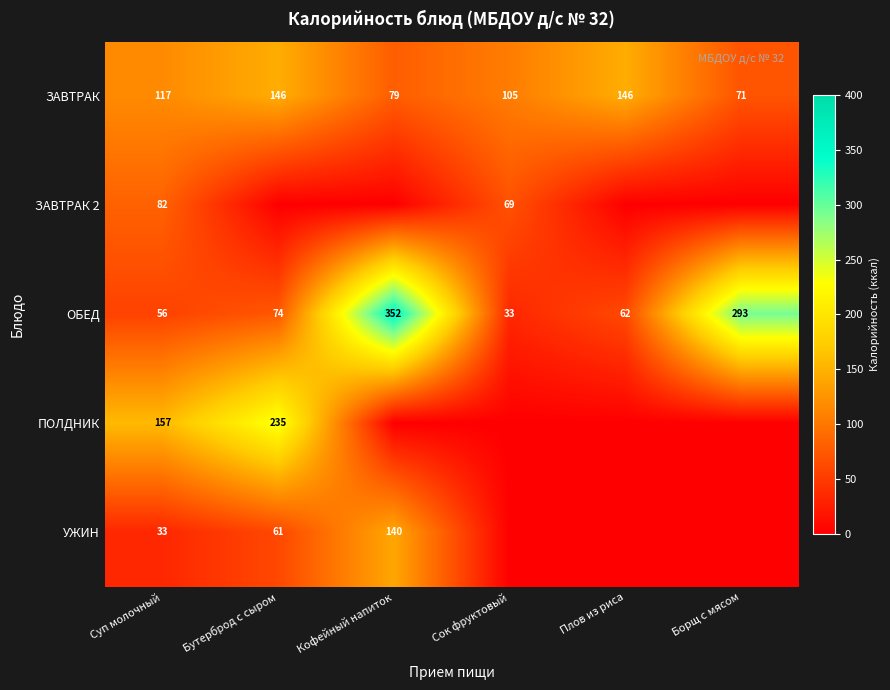

What is the sum of all ОБЕД values?

870